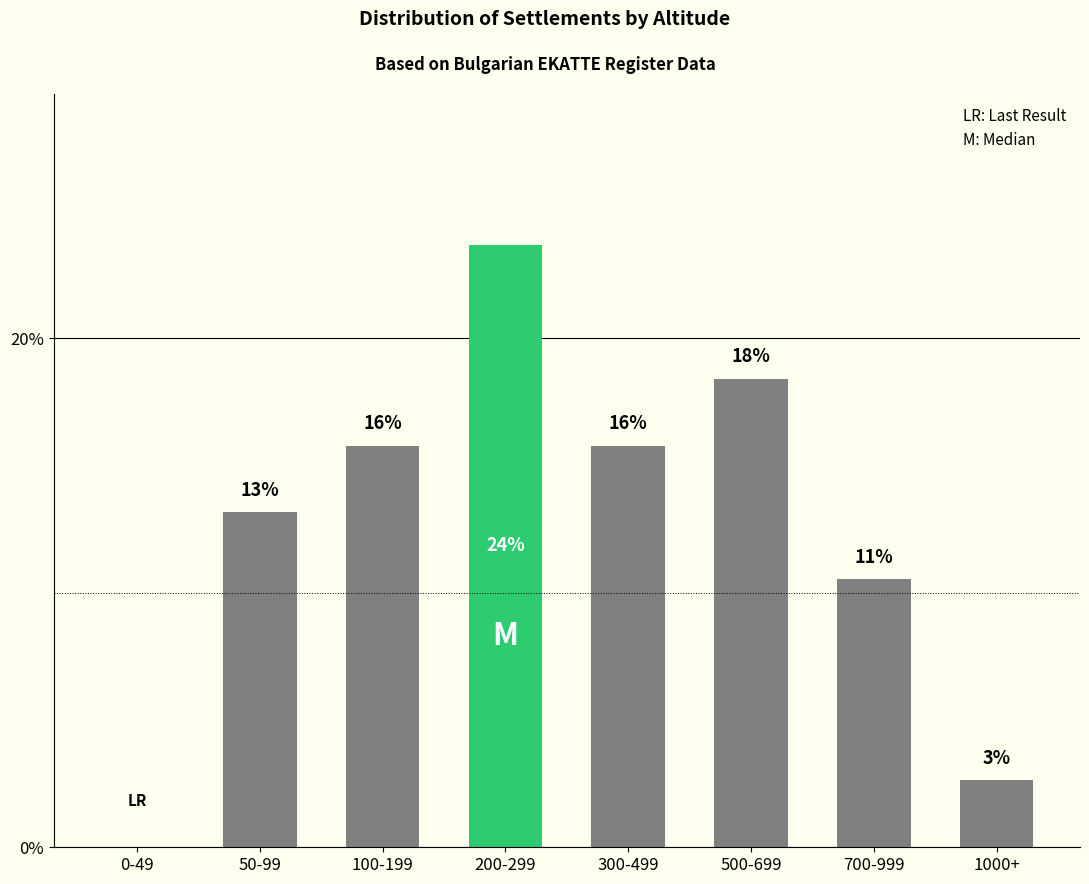

What is the sum of all values?

100.0